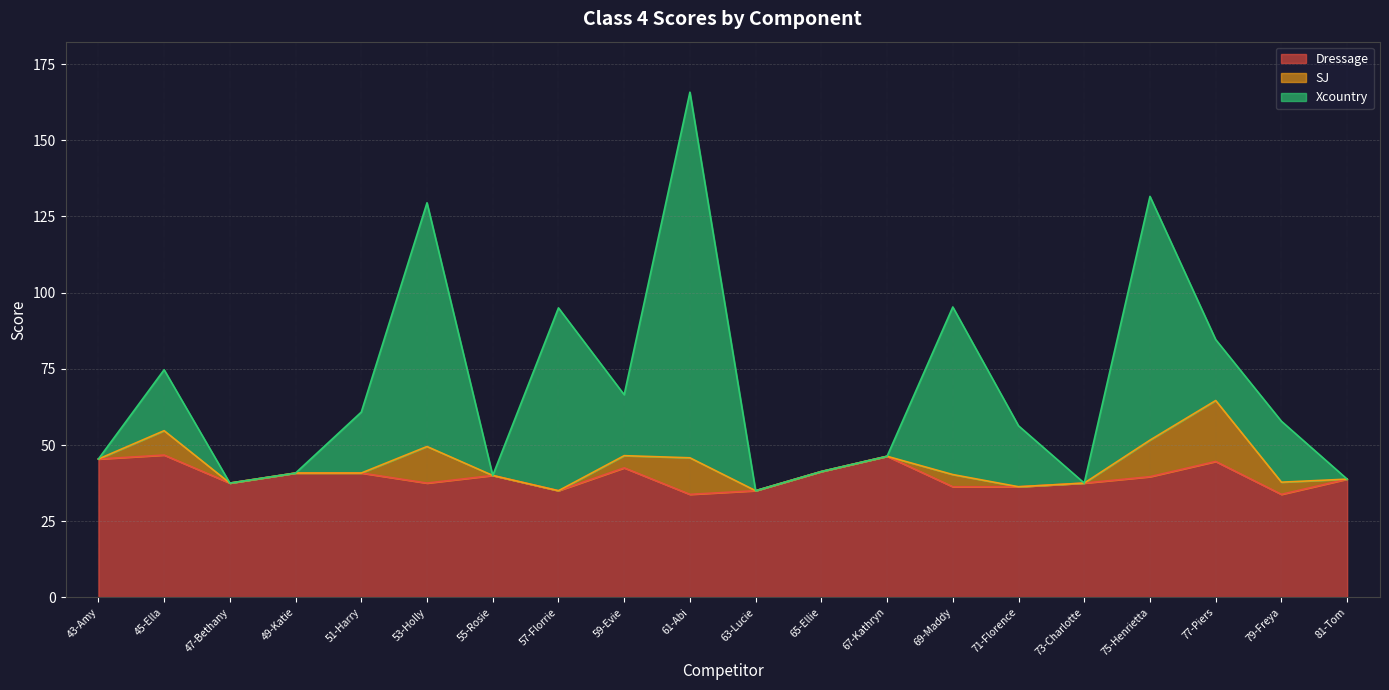

Which series has the largest range (max minus min)?

Xcountry